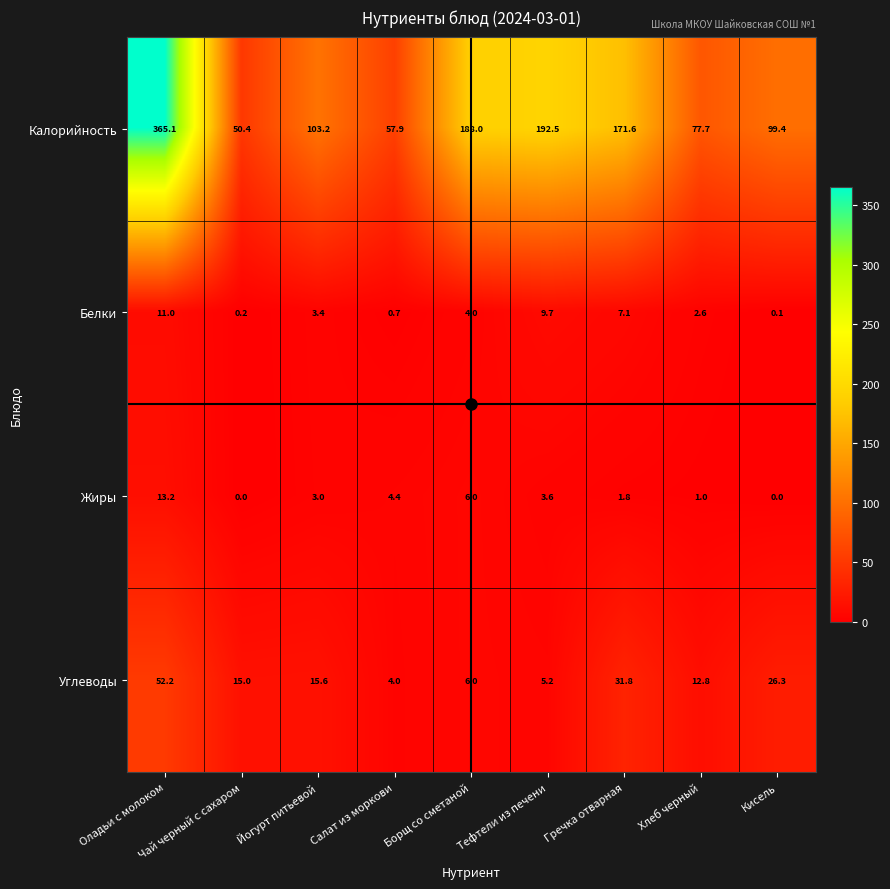

Which category has the highest value in the Калорийность series?

Оладьи с молоком